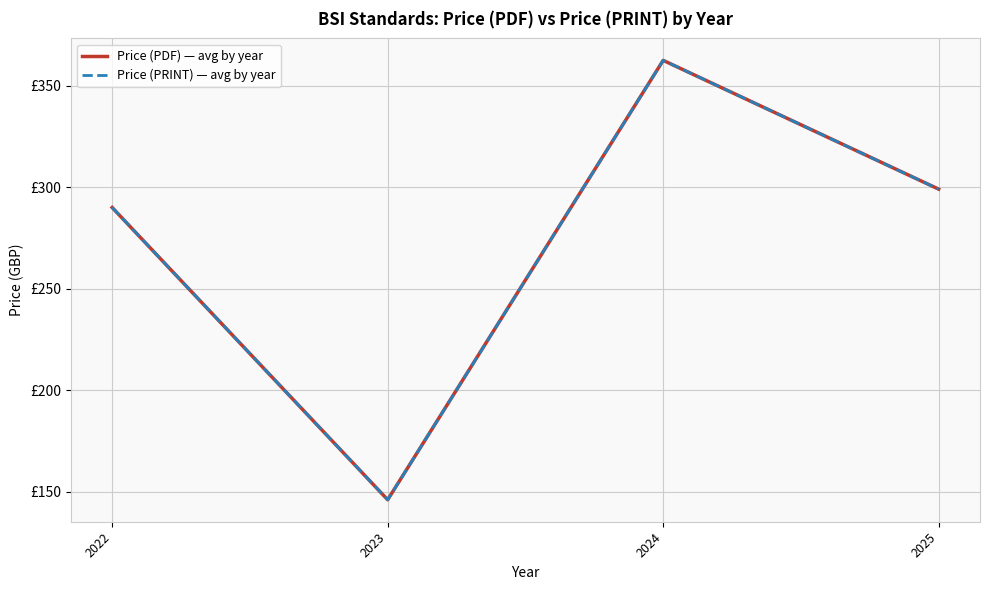

What are all the series names shown in the legend?

Price (PDF) — avg by year, Price (PRINT) — avg by year